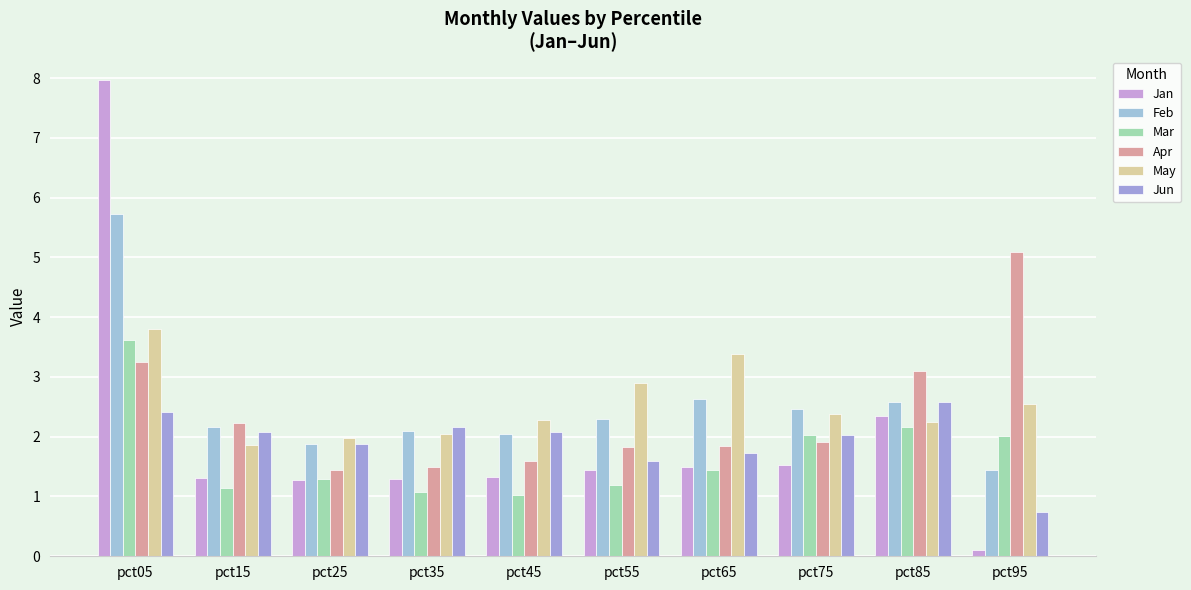

What are all the series names shown in the legend?

Jan, Feb, Mar, Apr, May, Jun